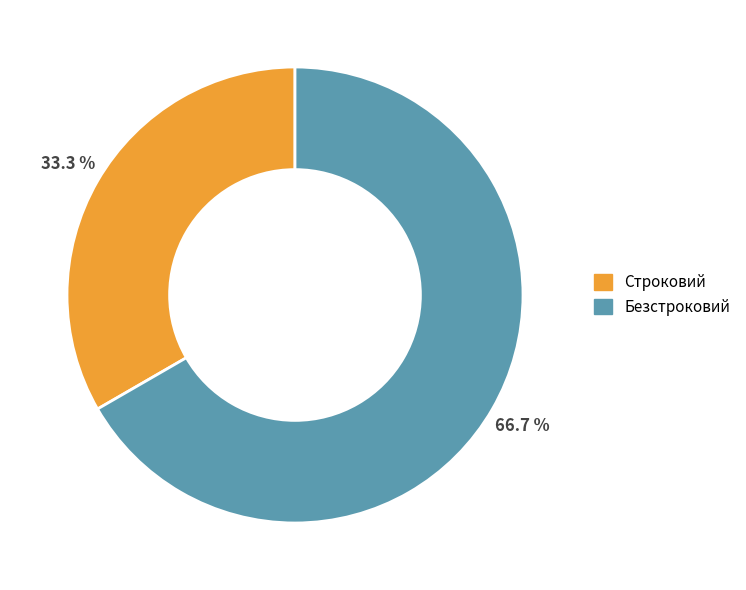

To the nearest percent, what portion does Строковий represent?

33%